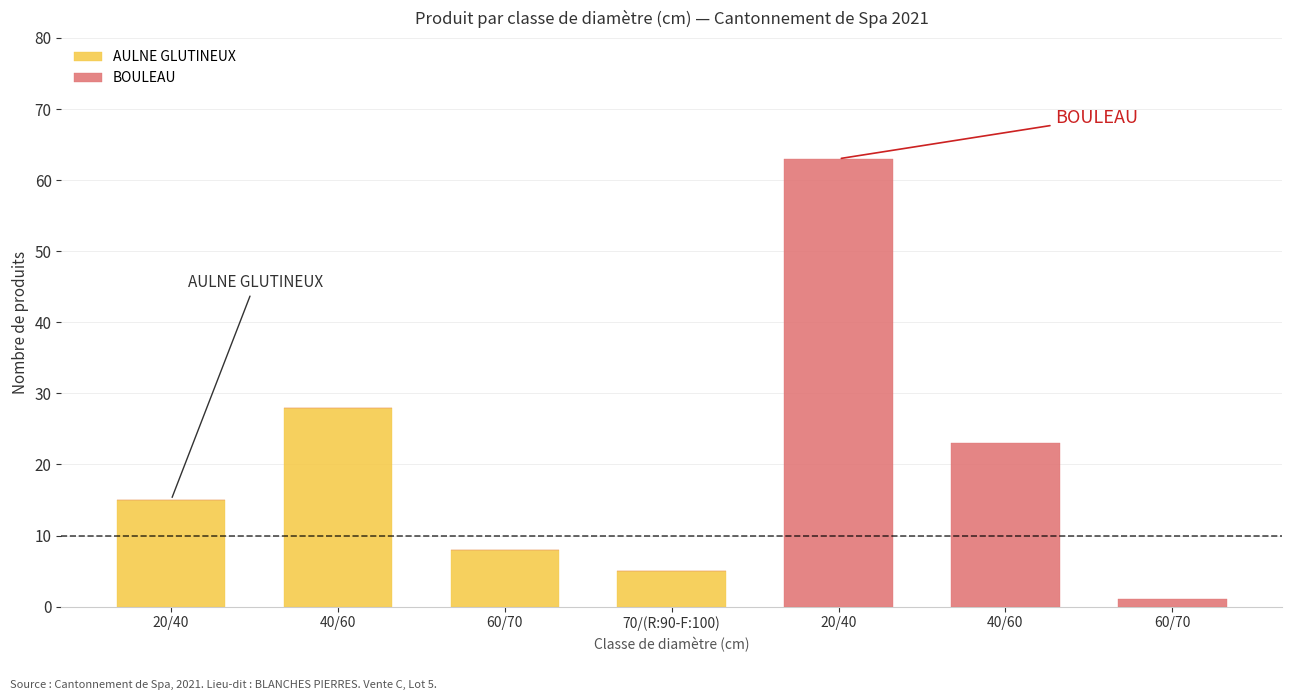

What is the label of the 5th bar from the right?

60/70